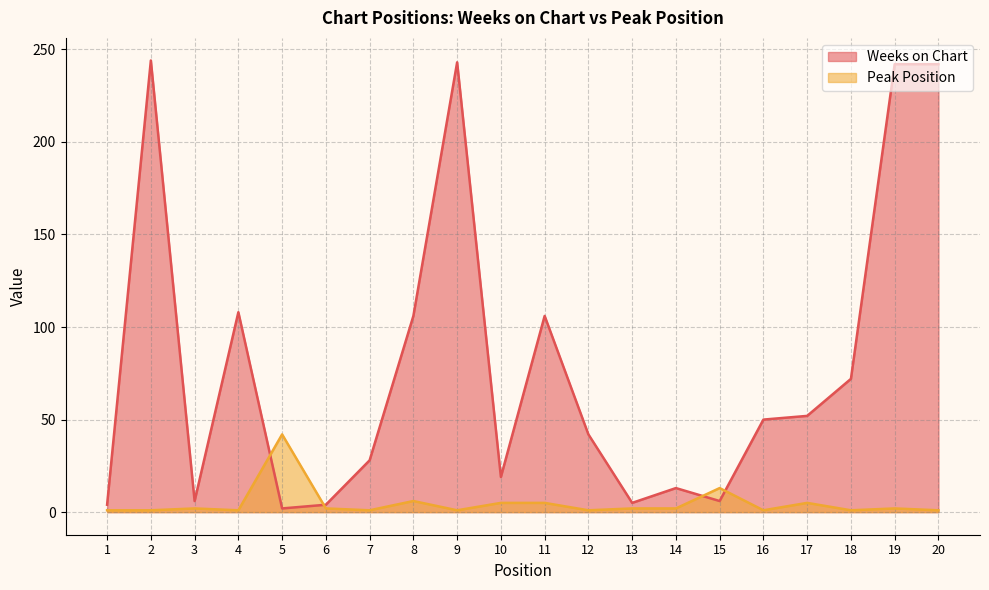

True or false: Peak Position has more than 0 points higher than both neighbors.

True